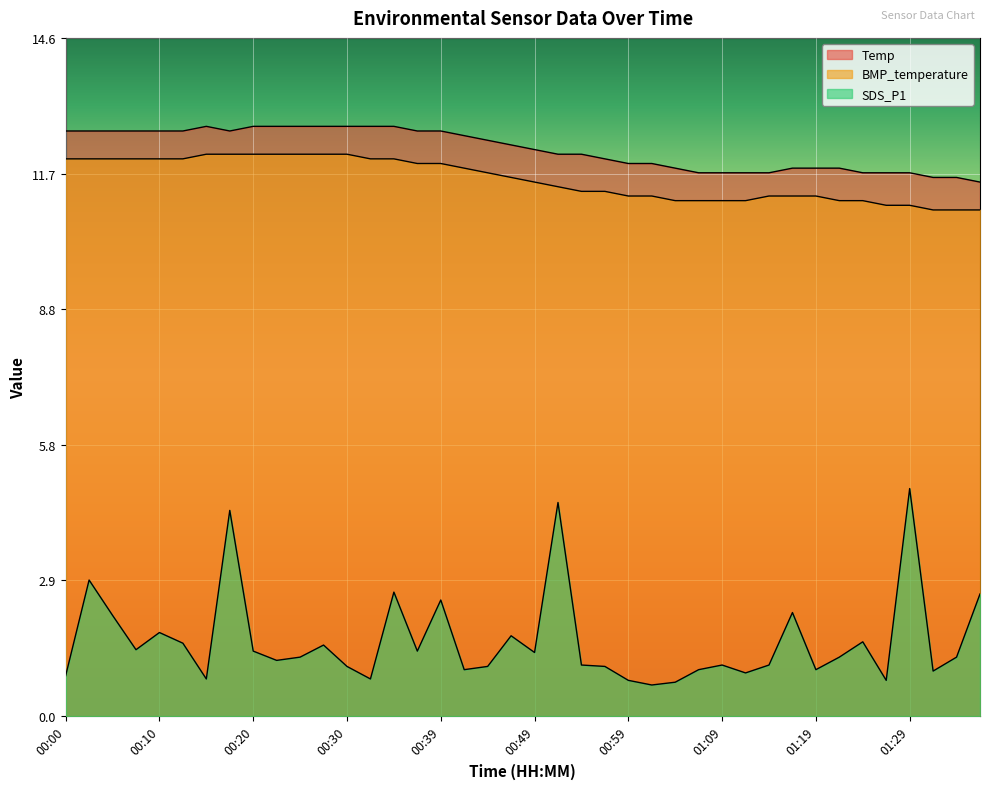

At 00:59, list the series in order from largest to smallest.

Temp, BMP_temperature, SDS_P1